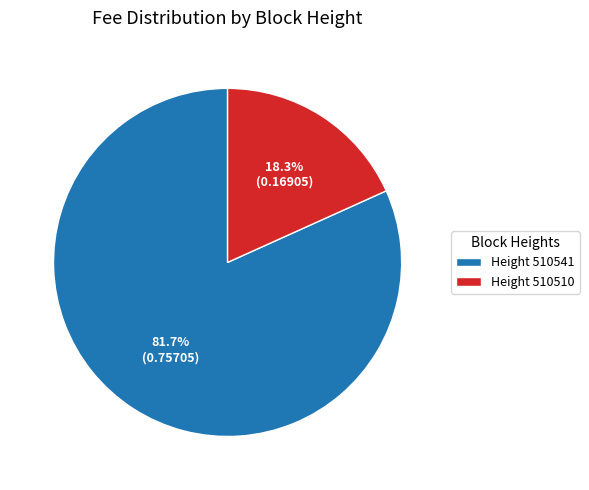

Which has a higher value, Height 510510 or Height 510541?

Height 510541